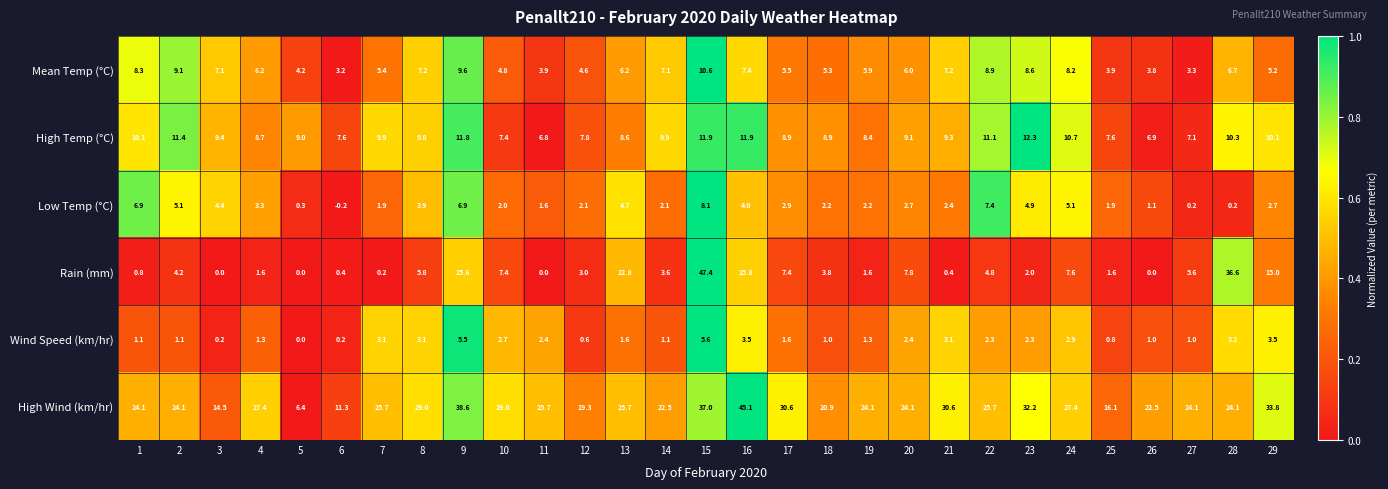

Read the High Wind (km/hr) value at 18.

20.9